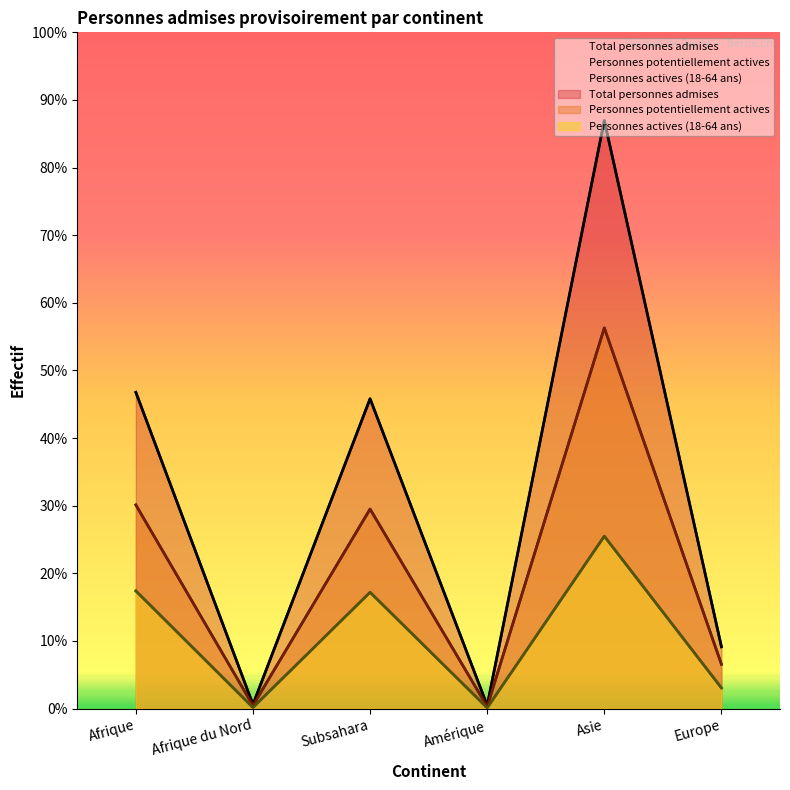

Is it true that Personnes actives (18-64 ans) equals 768 at Afrique?

True